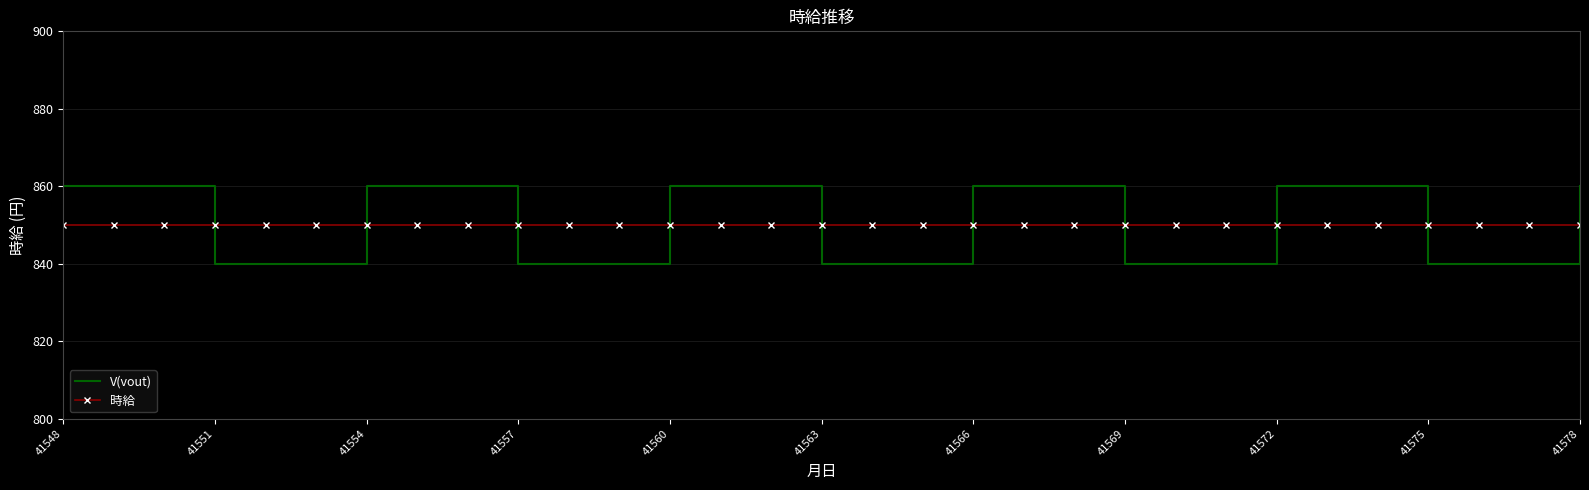

List the series in order of their peak value, highest first.

V(vout), 時給